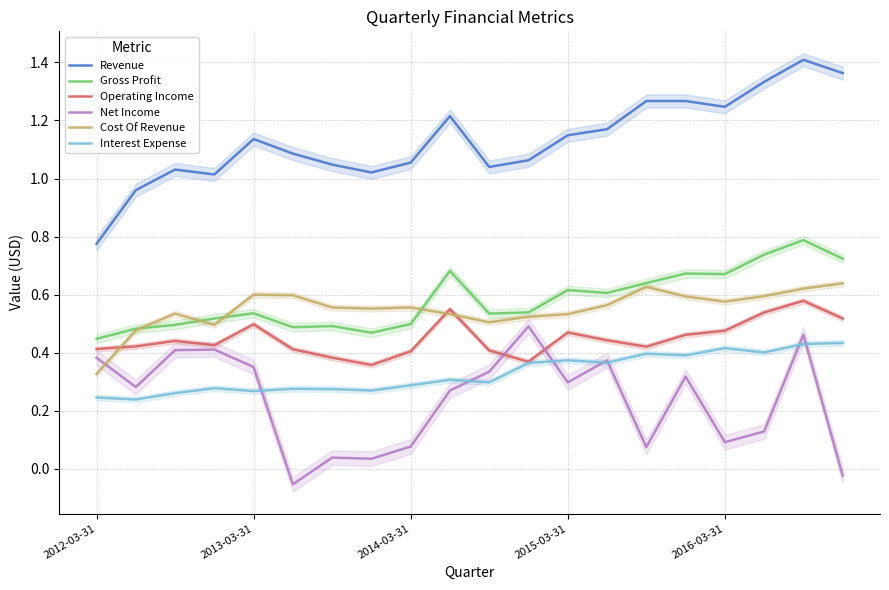

True or false: Gross Profit and Revenue cross at least once.

False